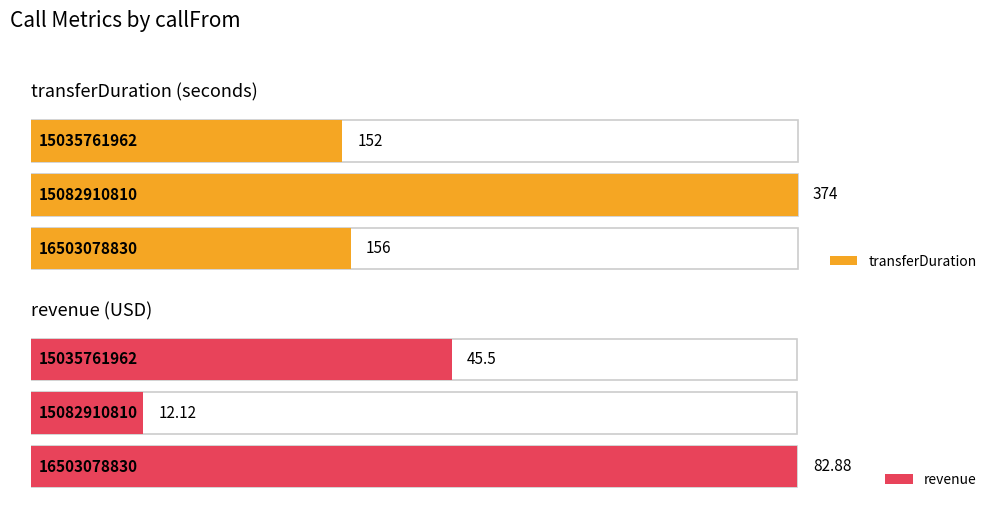

Which category has the highest value in the revenue series?

16503078830